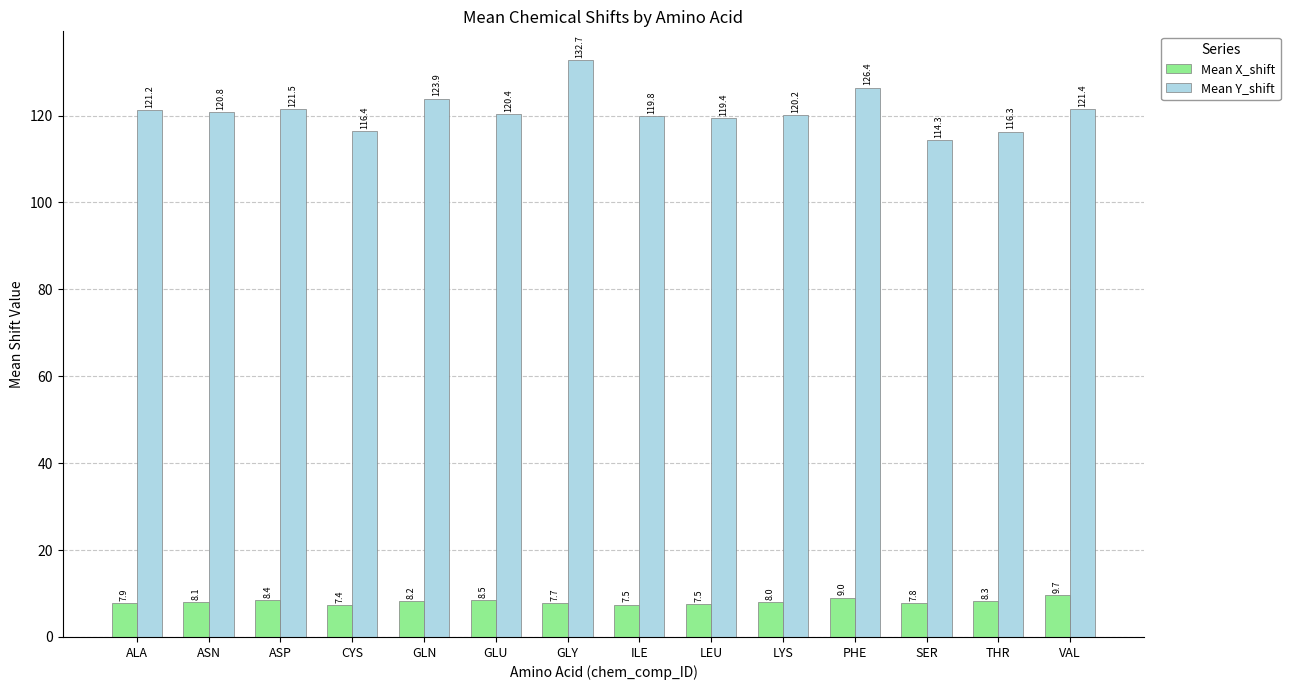

List the series in order of their peak value, lowest first.

Mean X_shift, Mean Y_shift